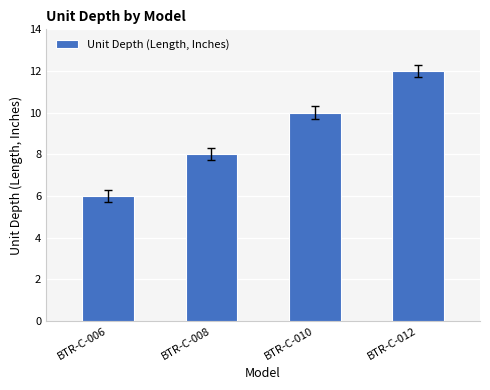

What is the maximum value shown in the chart?

12